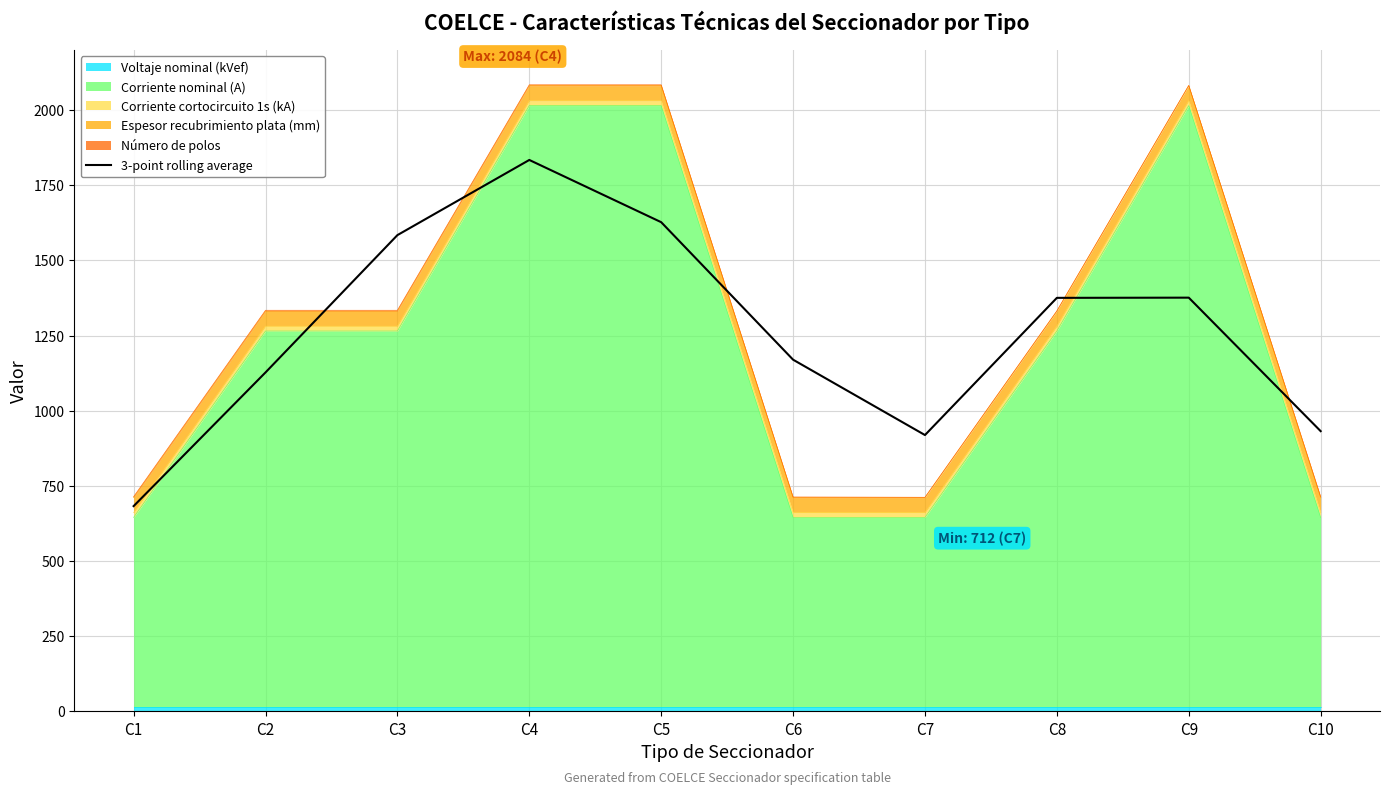

Reading left to right, list all the values displayed in this chart.

682.7	1127.3	1584.0	1834.0	1627.0	1169.7	919.0	1375.3	1376.0	932.0